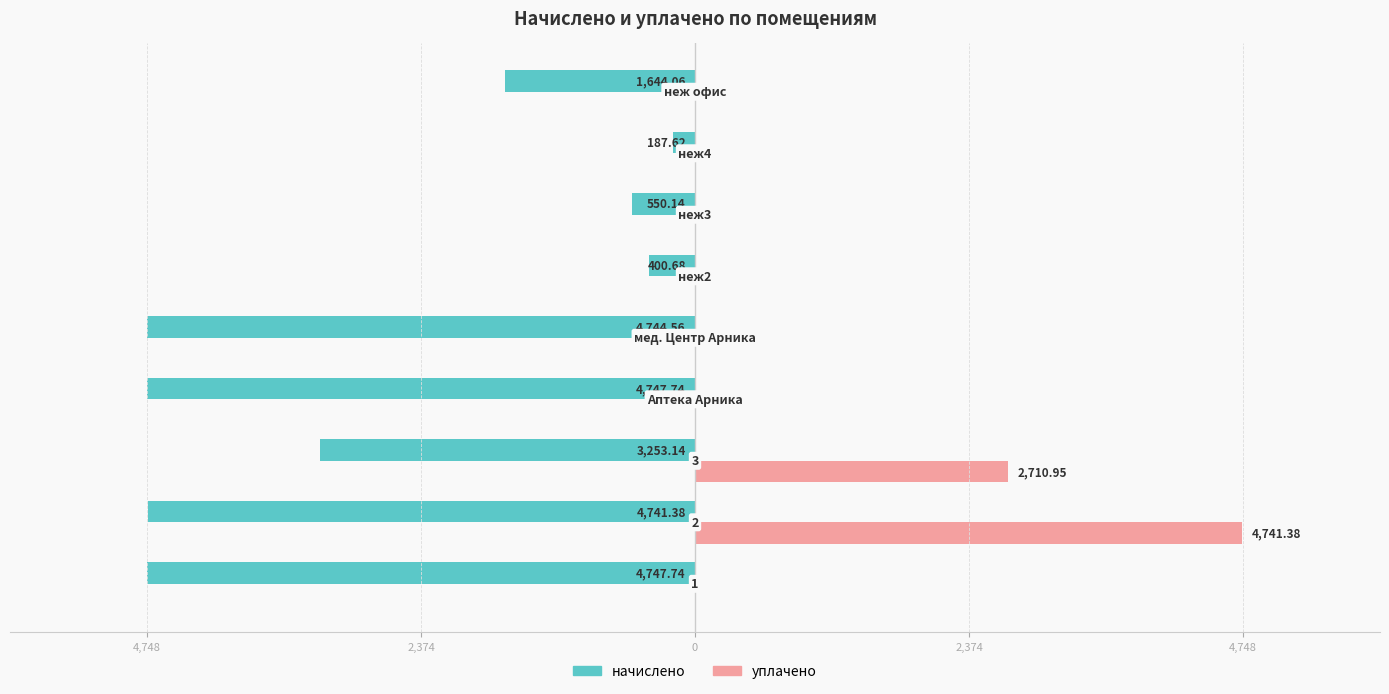

What are all the series names shown in the legend?

начислено, уплачено